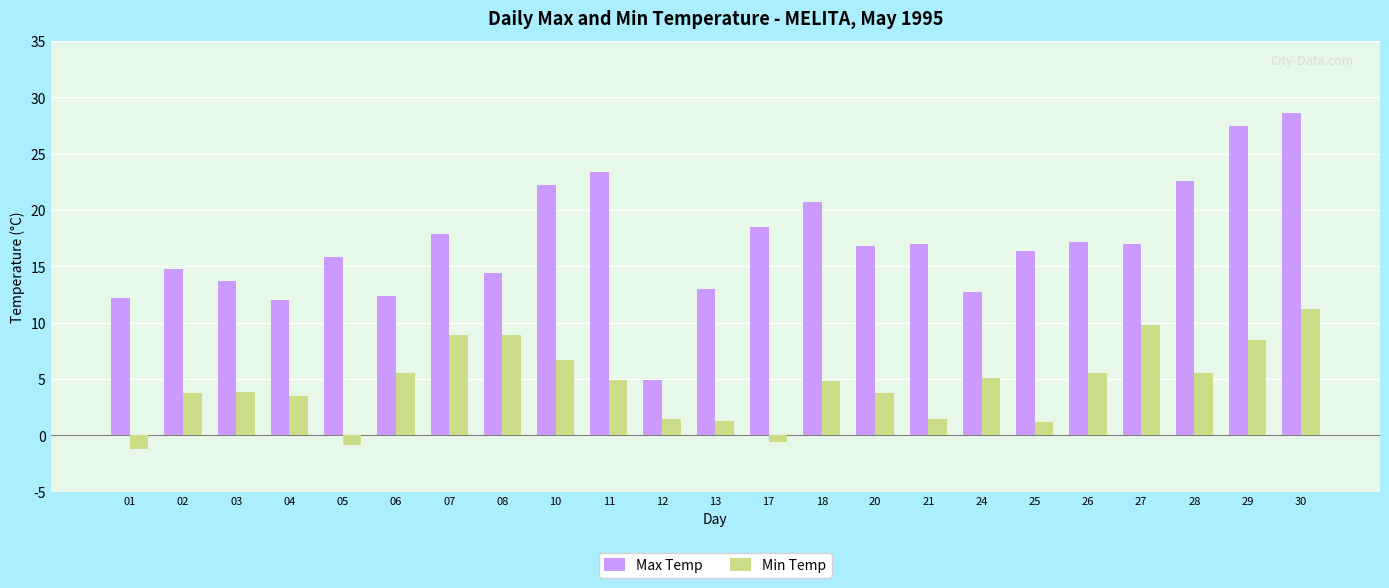

What is the sum of all Max Temp values?

391.7